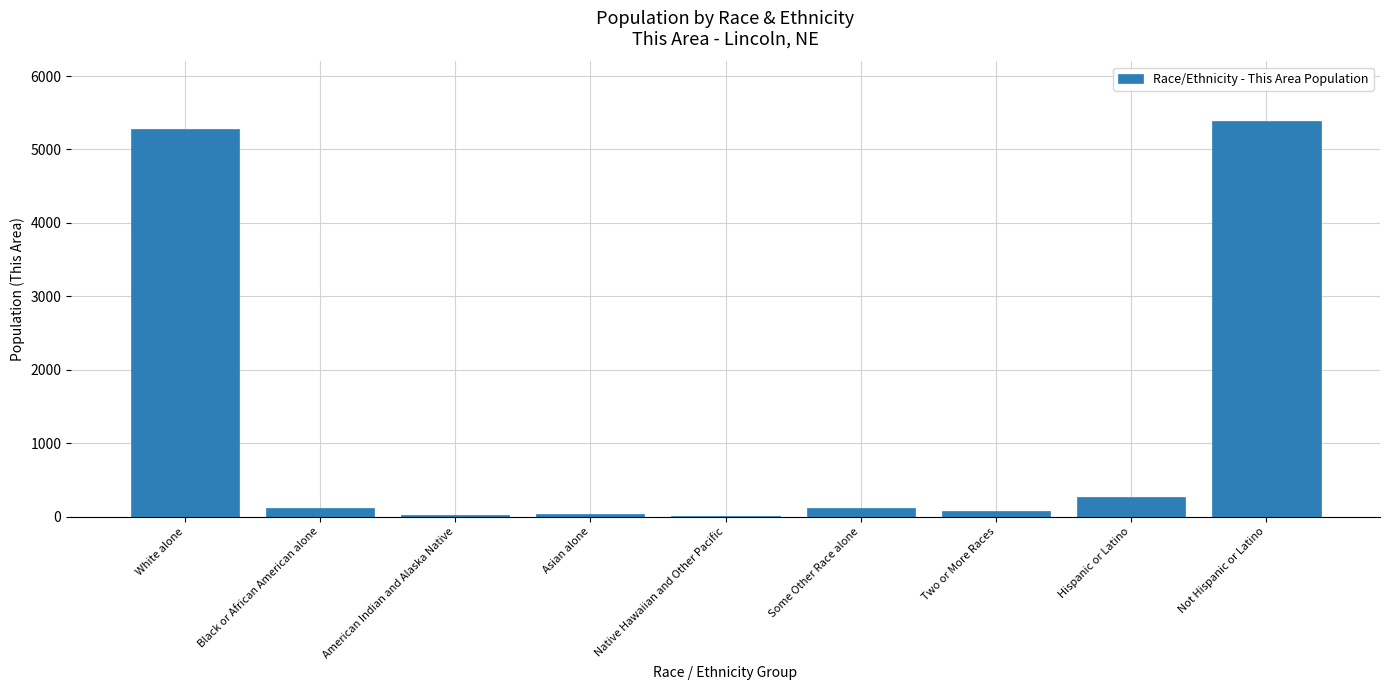

What is the maximum value shown in the chart?

5390